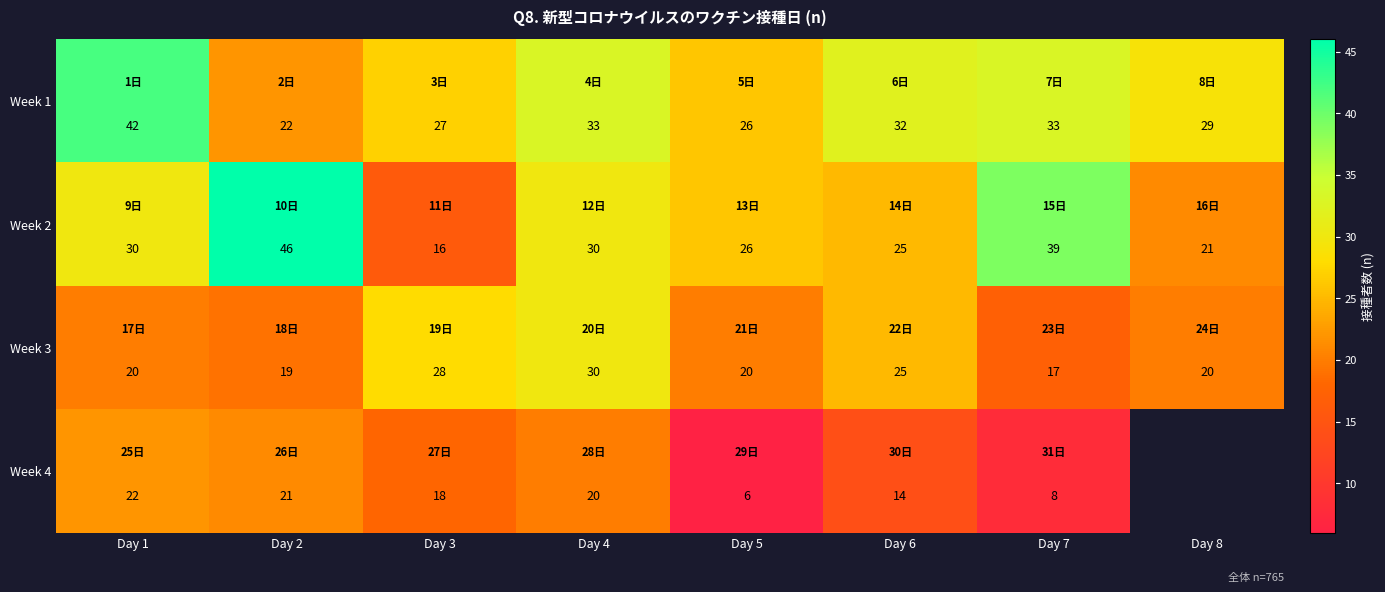

What is the total value across all series at Day 3?

89